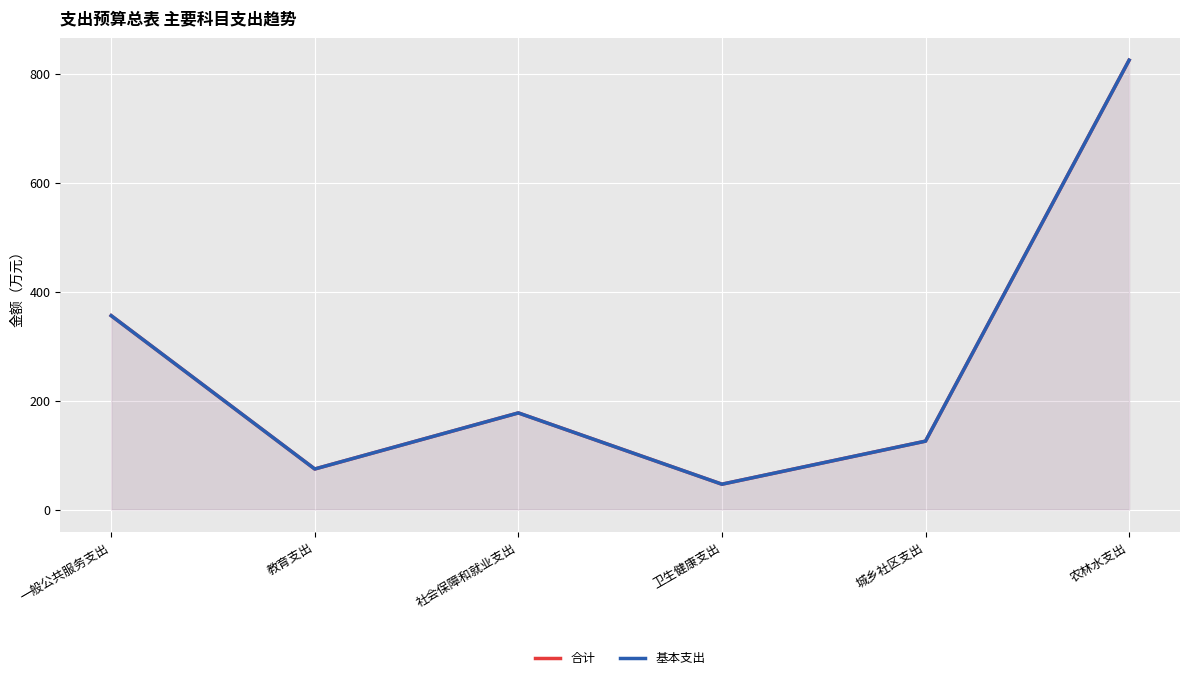

Between 农林水支出 and 一般公共服务支出, which is larger?

农林水支出